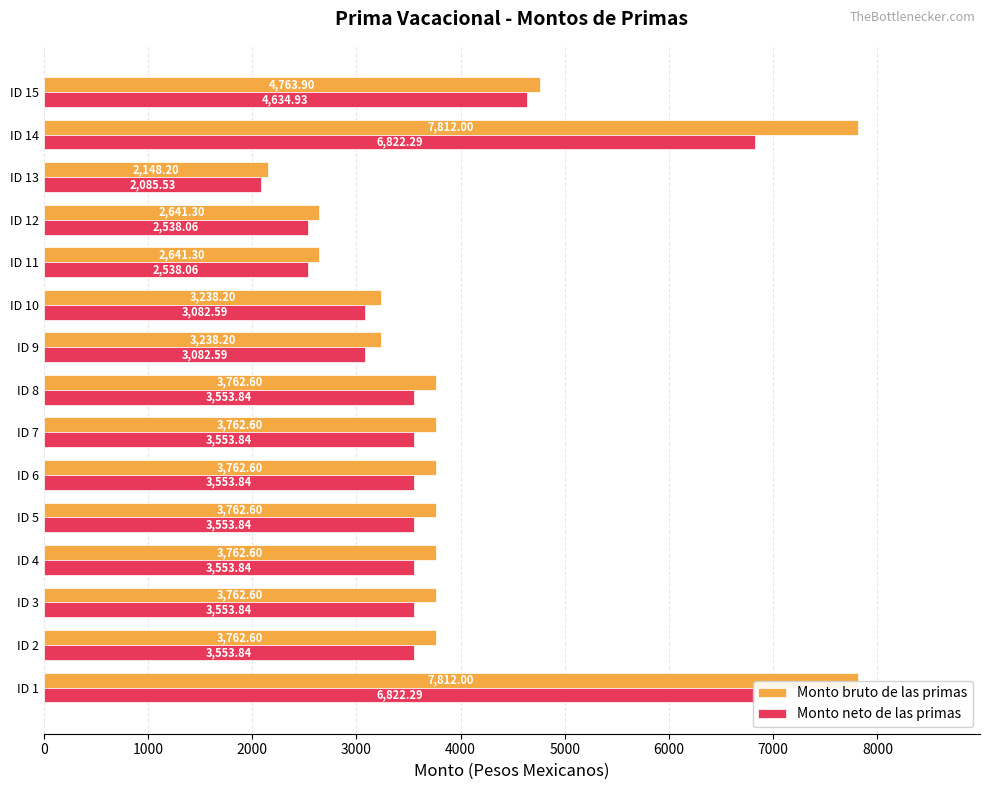

How many bars are there in each group?

2